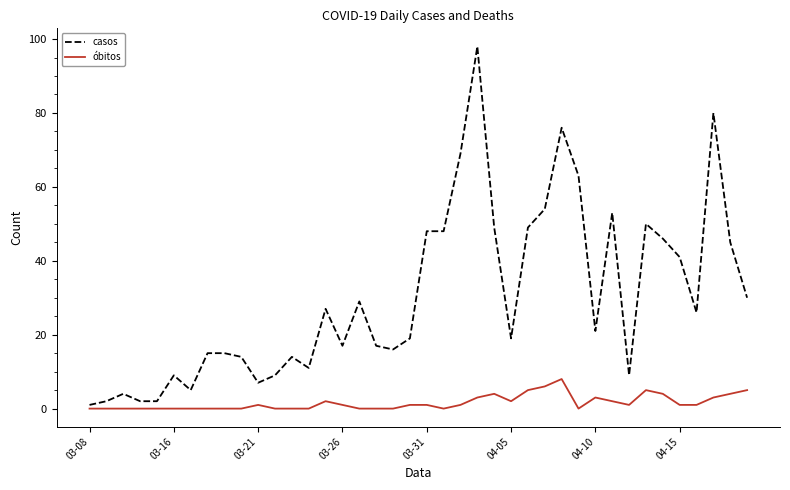

Rank the series by their maximum value, from highest to lowest.

casos, óbitos